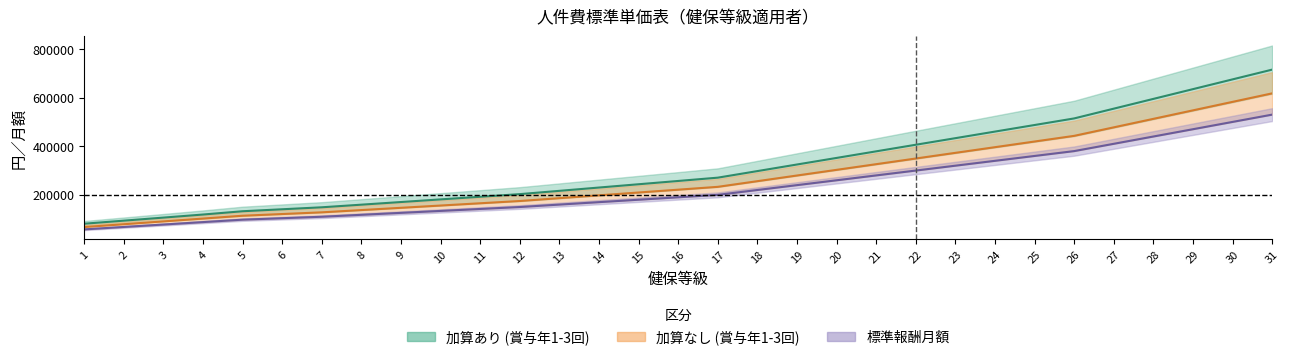

What is the sum of the col_2_加算なし values at 9 and 30?

729290